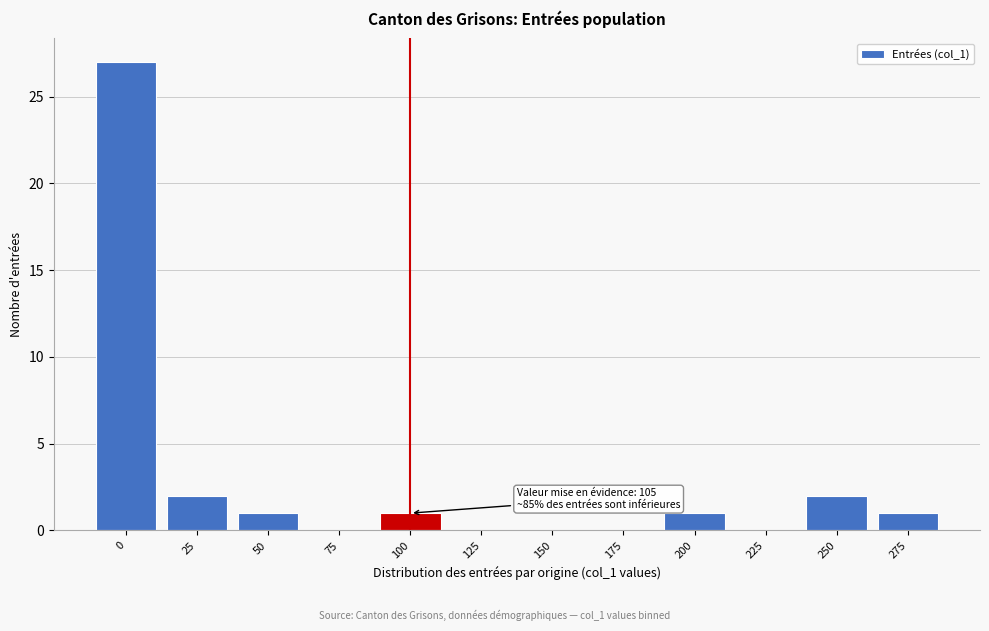

Reading left to right, what are all the values shown in this chart?

0=27	25=2	50=1	75=0	100=1	125=0	150=0	175=0	200=1	225=0	250=2	275=1